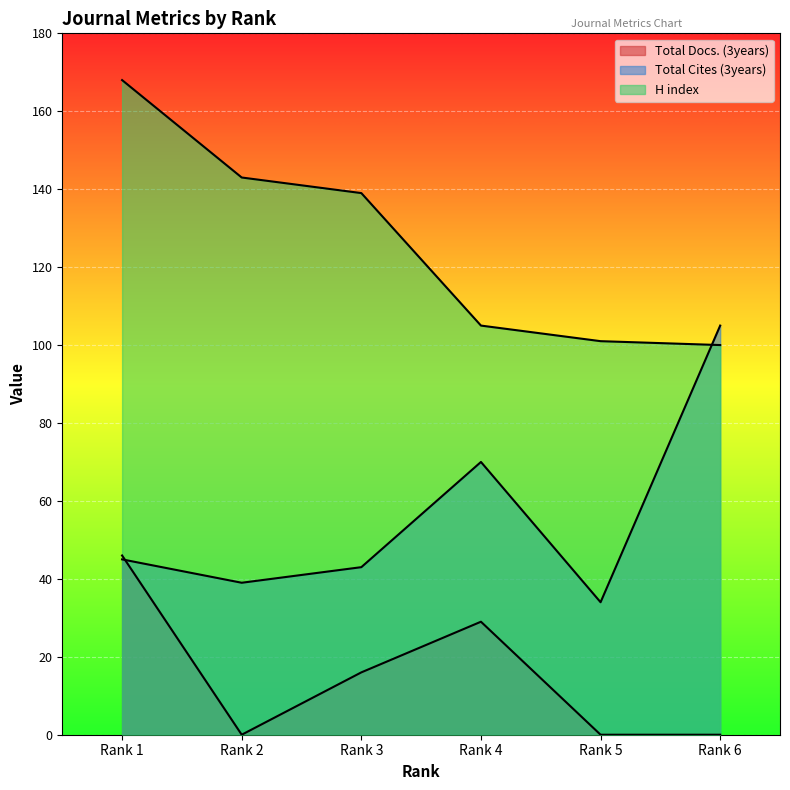

What is the value of the H index point at the 1st from the left?

168